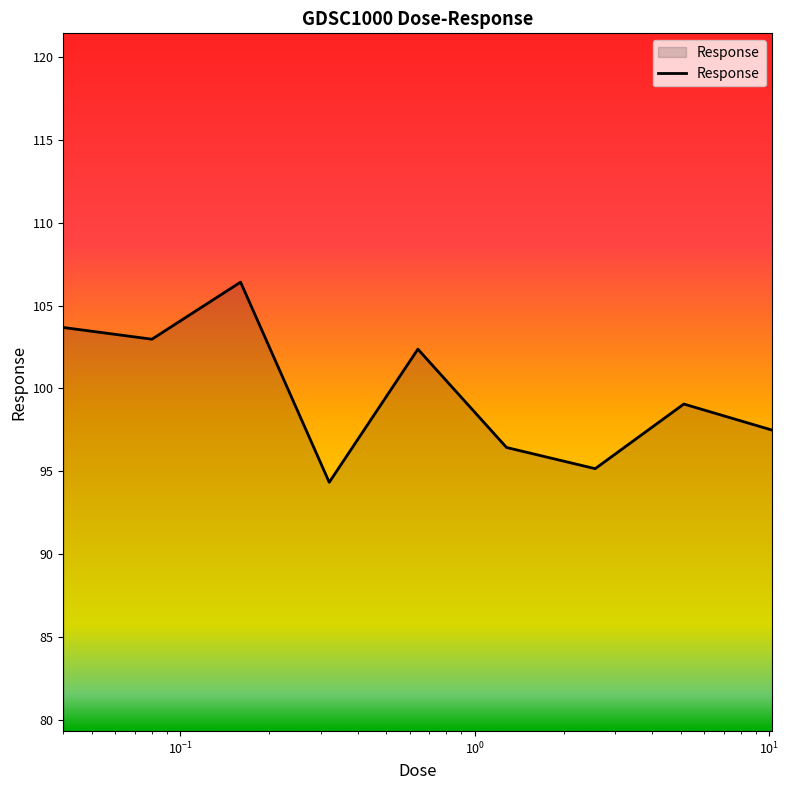

True or false: the data has more than 2 interior local peaks.

True